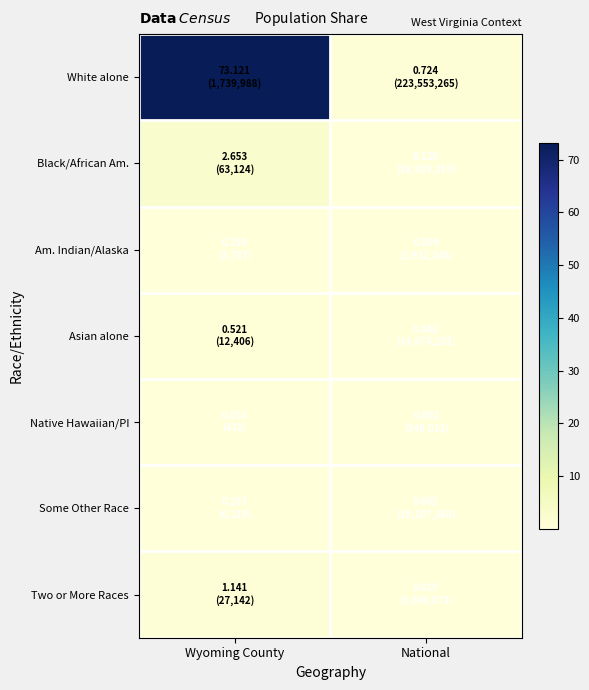

Which series has the largest range (max minus min)?

White alone